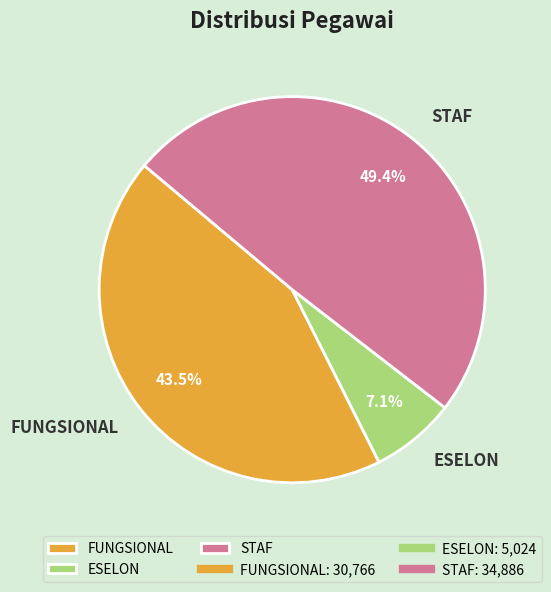

Does any single category account for the majority?

No